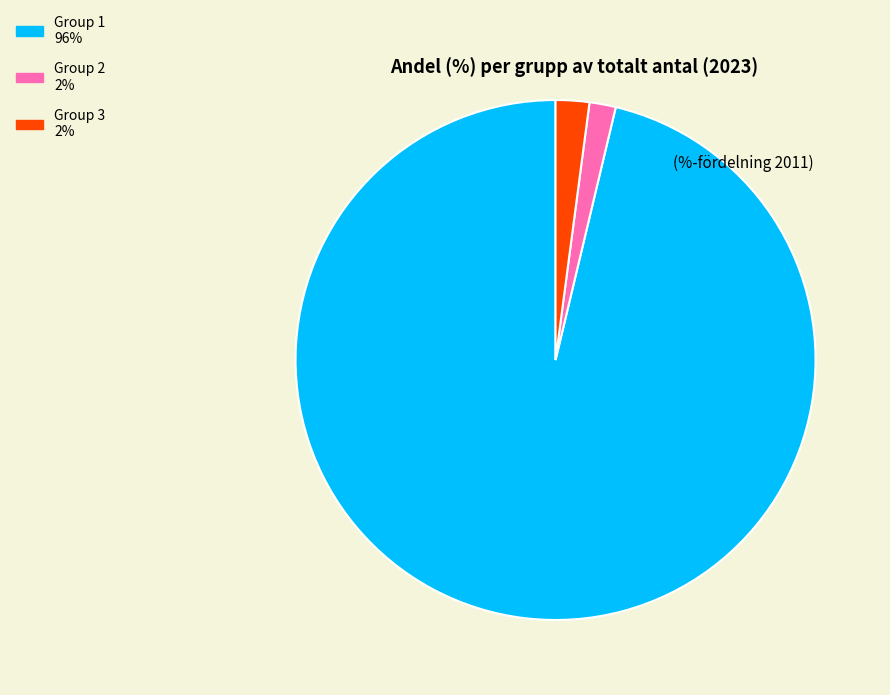

Count the number of slices in the pie.

3